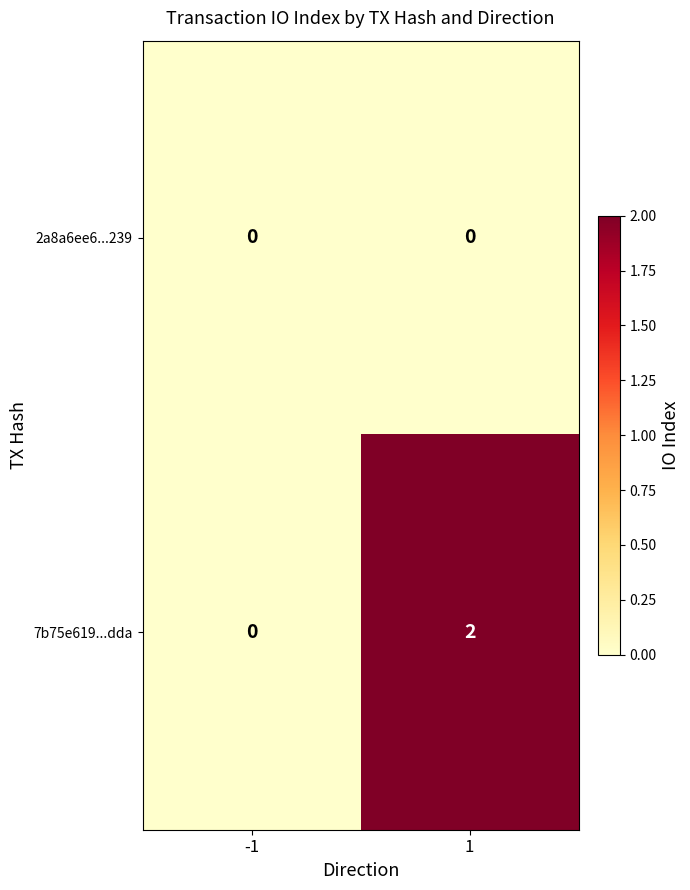

At which category is the sum across all series the highest?

1